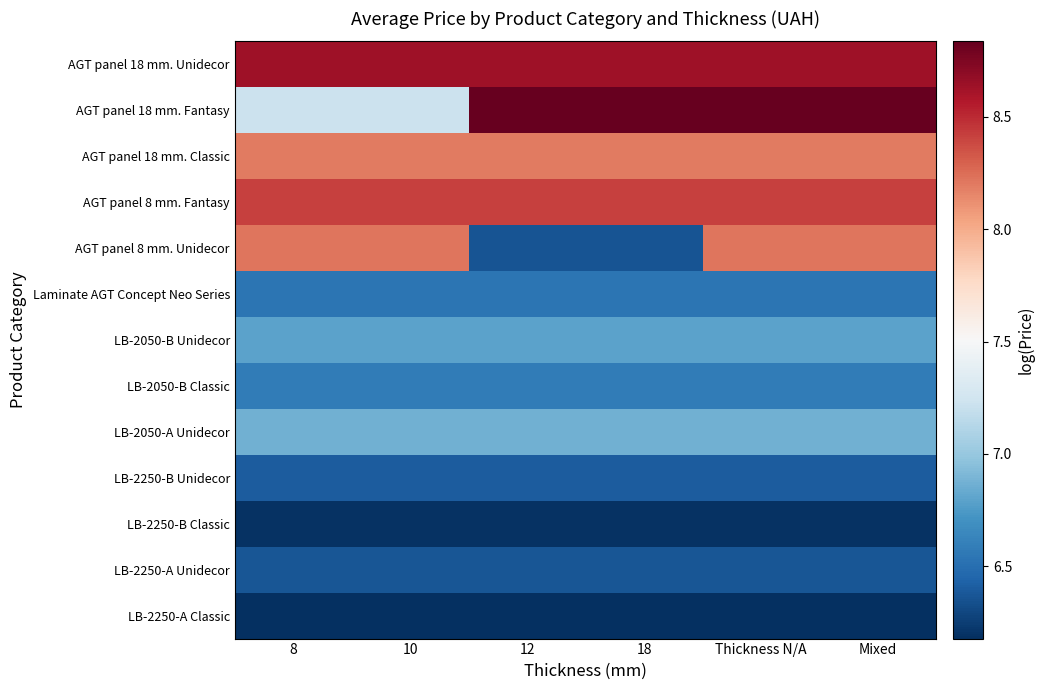

What is the spread (max minus min) of values at Thickness N/A?

2.7